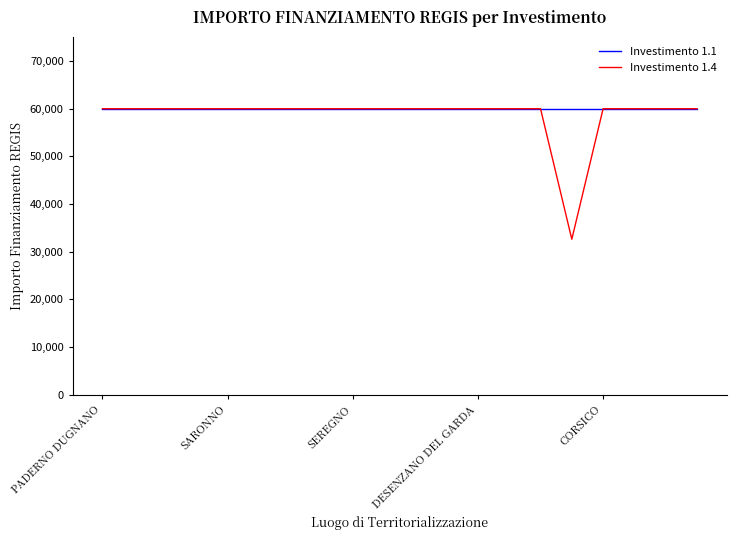

What is the greatest value displayed?

59966